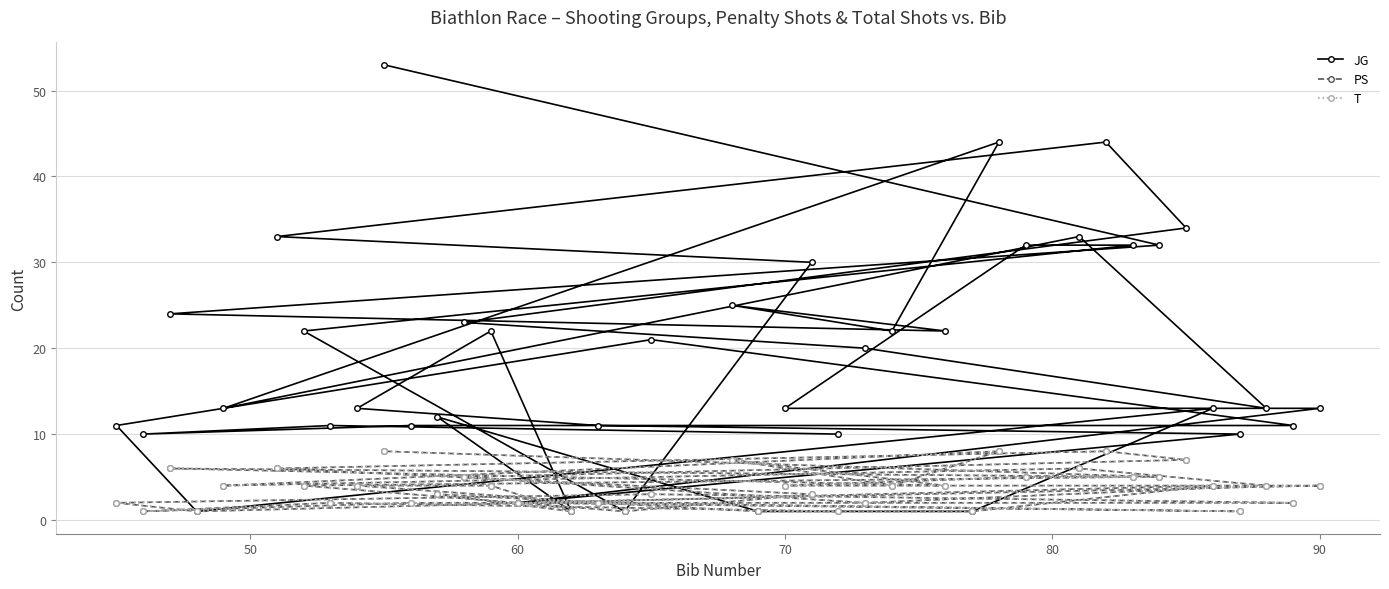

True or false: T and JG intersect in this chart.

False